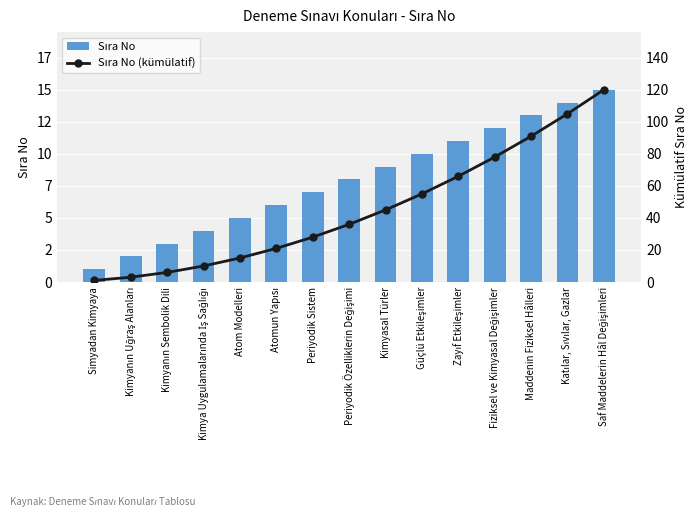

Does the chart contain any negative values?

No